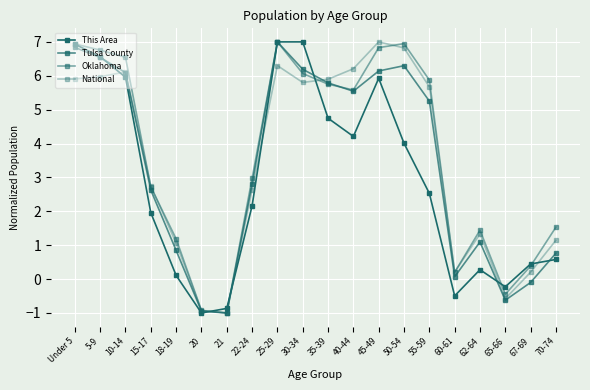

At which label does National first exceed 5?

Under 5